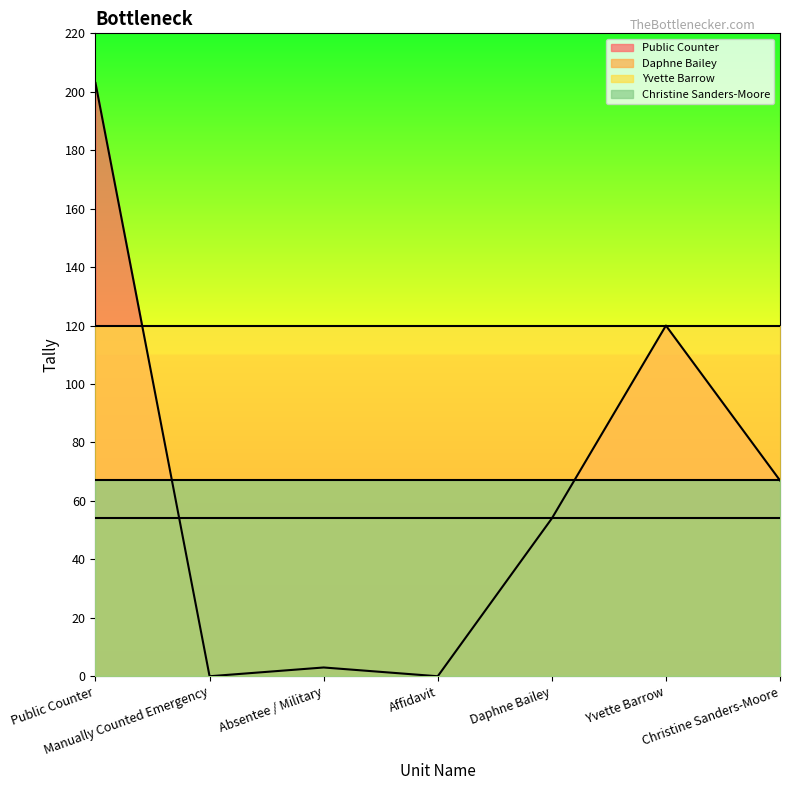

What is the label of the 3rd point from the left?

Absentee / Military